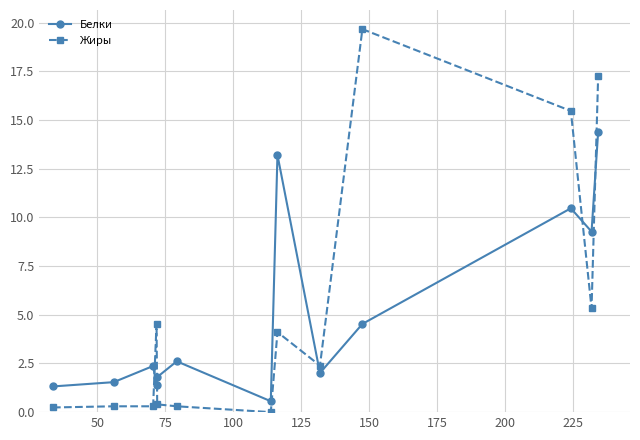

List the series in order of their peak value, highest first.

Жиры, Белки